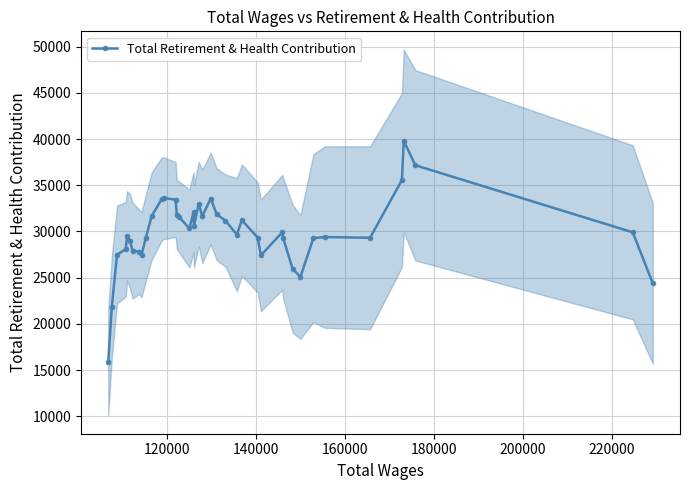

What is the value of the Total Retirement & Health Contribution point at the 33rd from the left?

29279.8